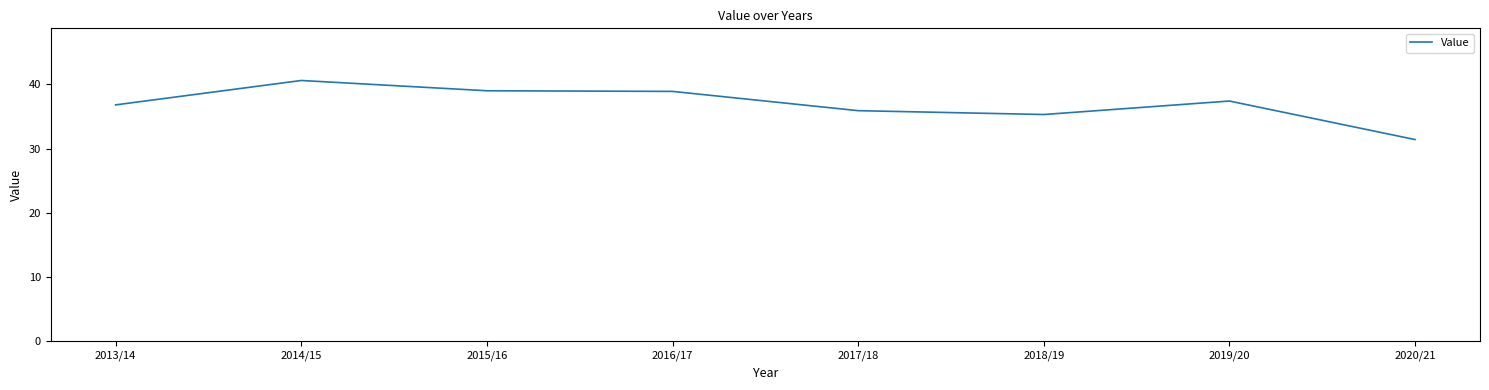

What is the average value?

36.9